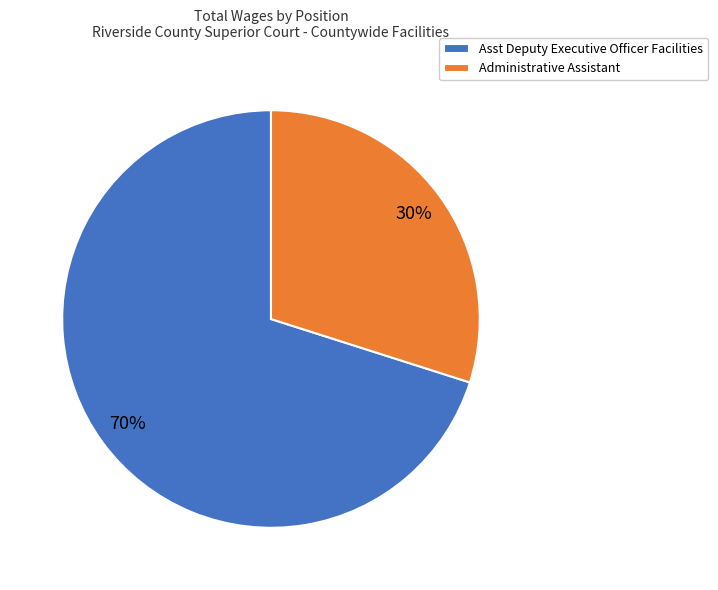

To the nearest percent, what percentage of the pie is Asst Deputy Executive Officer Facilities?

70%